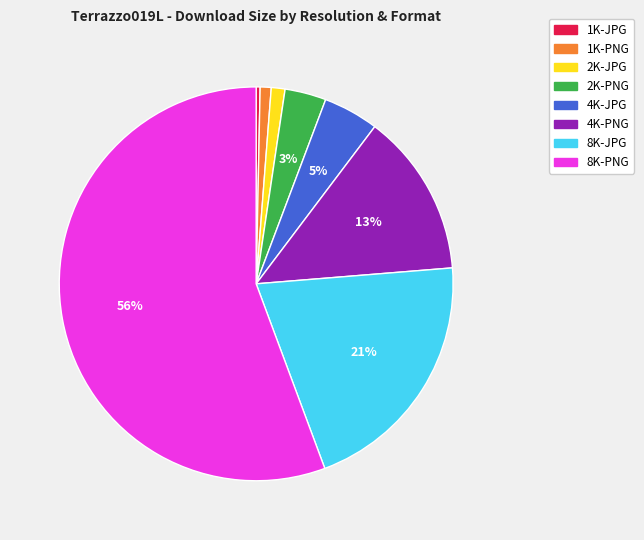

Between 8K-JPG and 1K-PNG, which is larger?

8K-JPG